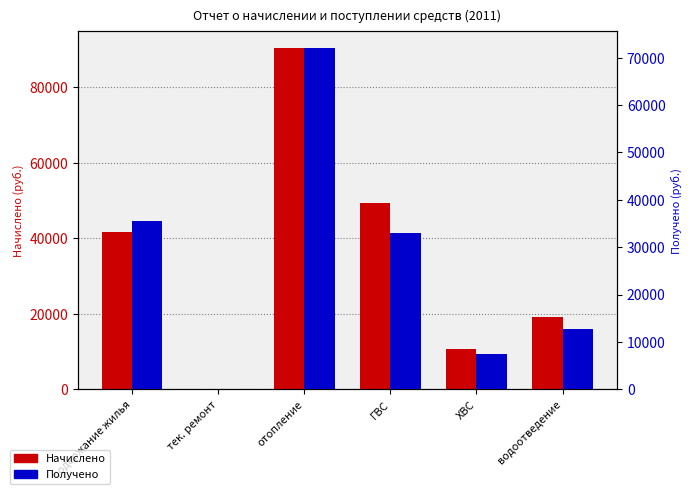

What is the difference between the second highest and minimum values in the Начислено series?

49463.0